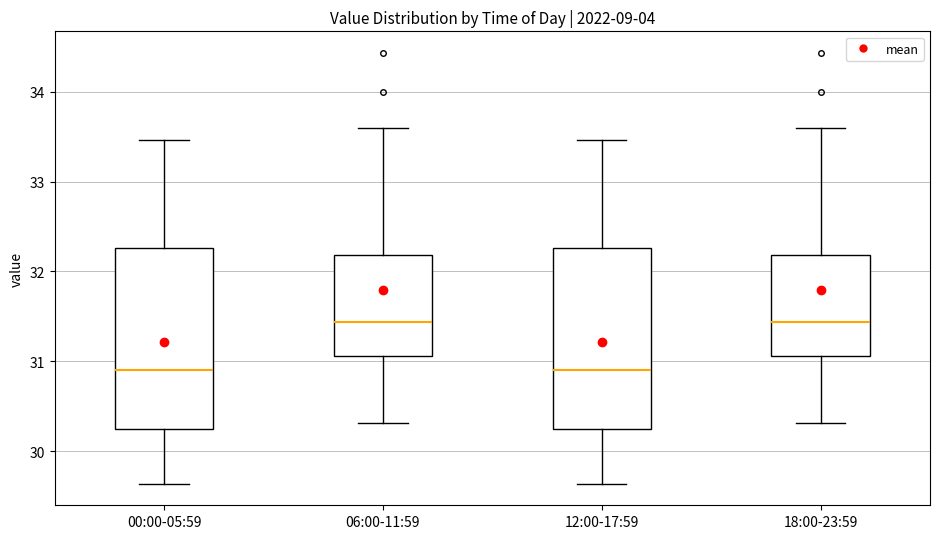

Where does the upper whisker of the box for 12:00-17:59 end on the y-axis? The values are not printed on the chart, so give them approximately, as read against the axis.

33.5